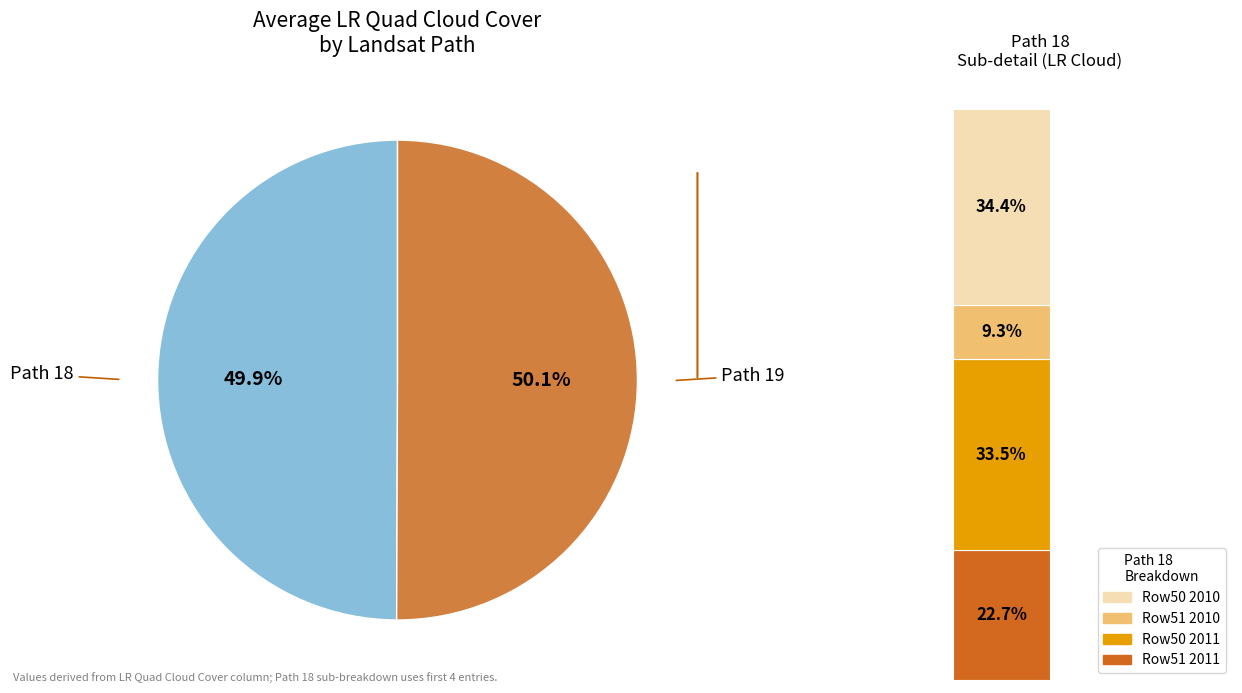

How many segments does this pie chart have?

2